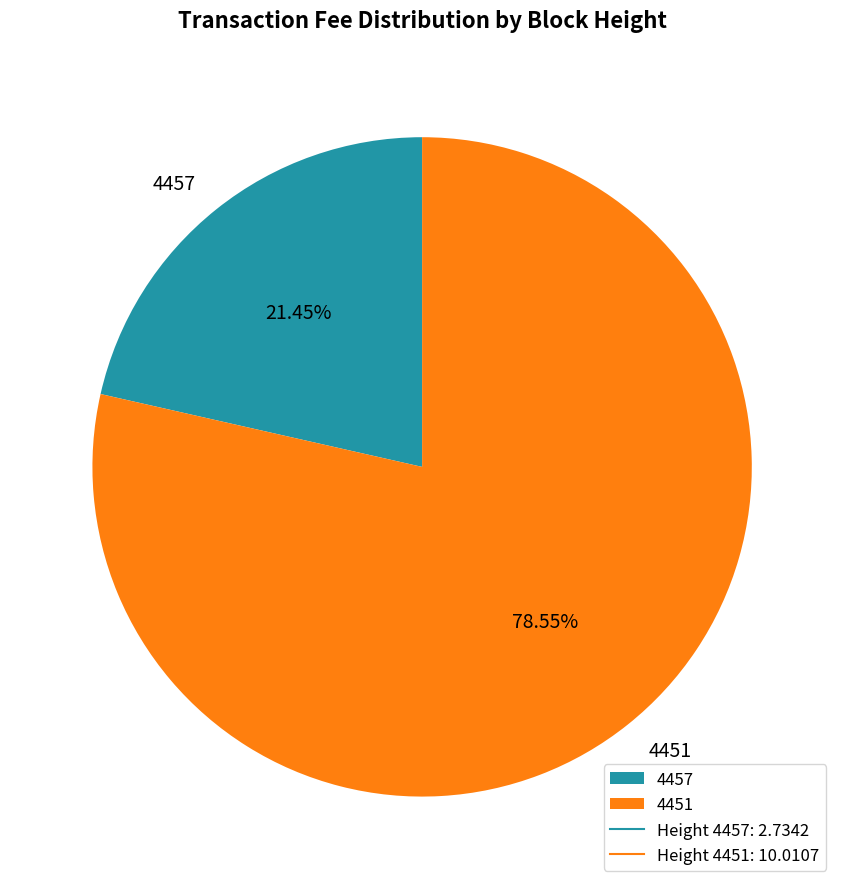

Count the number of slices in the pie.

2